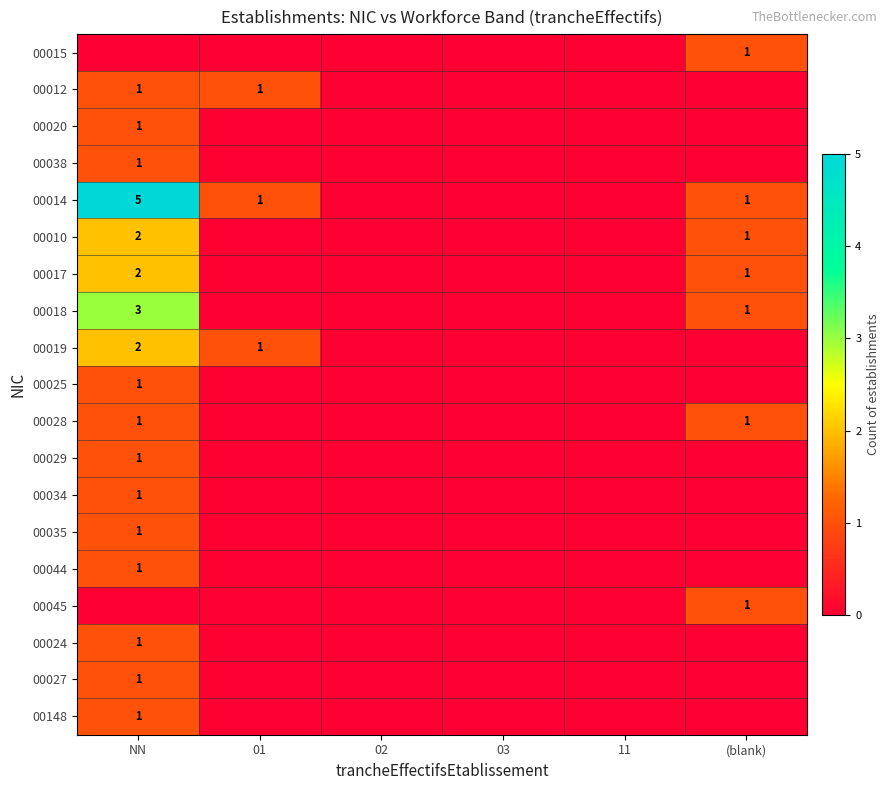

The value of 00020 at NN is 1. True or false?

True